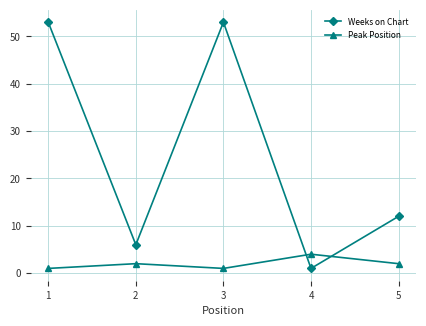

Which series has the largest range (max minus min)?

Weeks on Chart